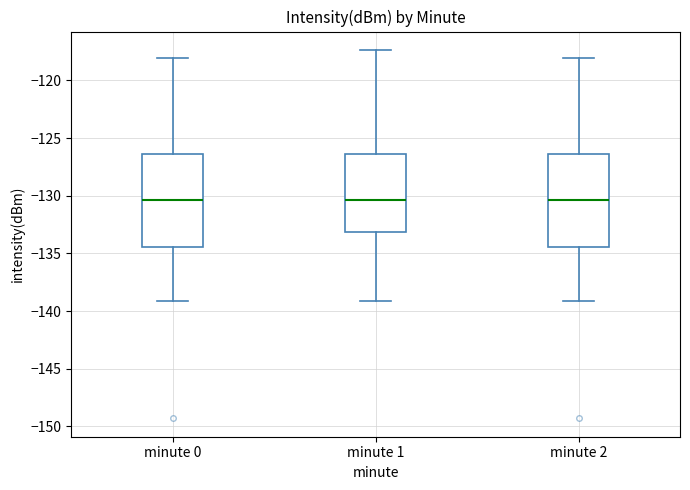

Where does the upper whisker of the box for minute 1 end on the y-axis? The values are not printed on the chart, so give them approximately, as read against the axis.

-117.5